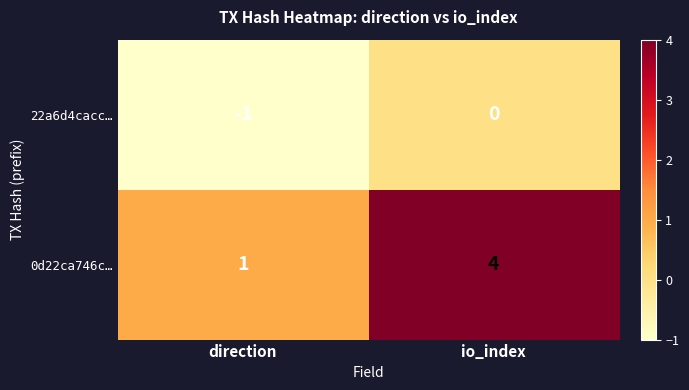

Reading left to right, transcribe all the data shown in this chart.

22a6d4cacc…: direction=-1	io_index=0
0d22ca746c…: direction=1	io_index=4